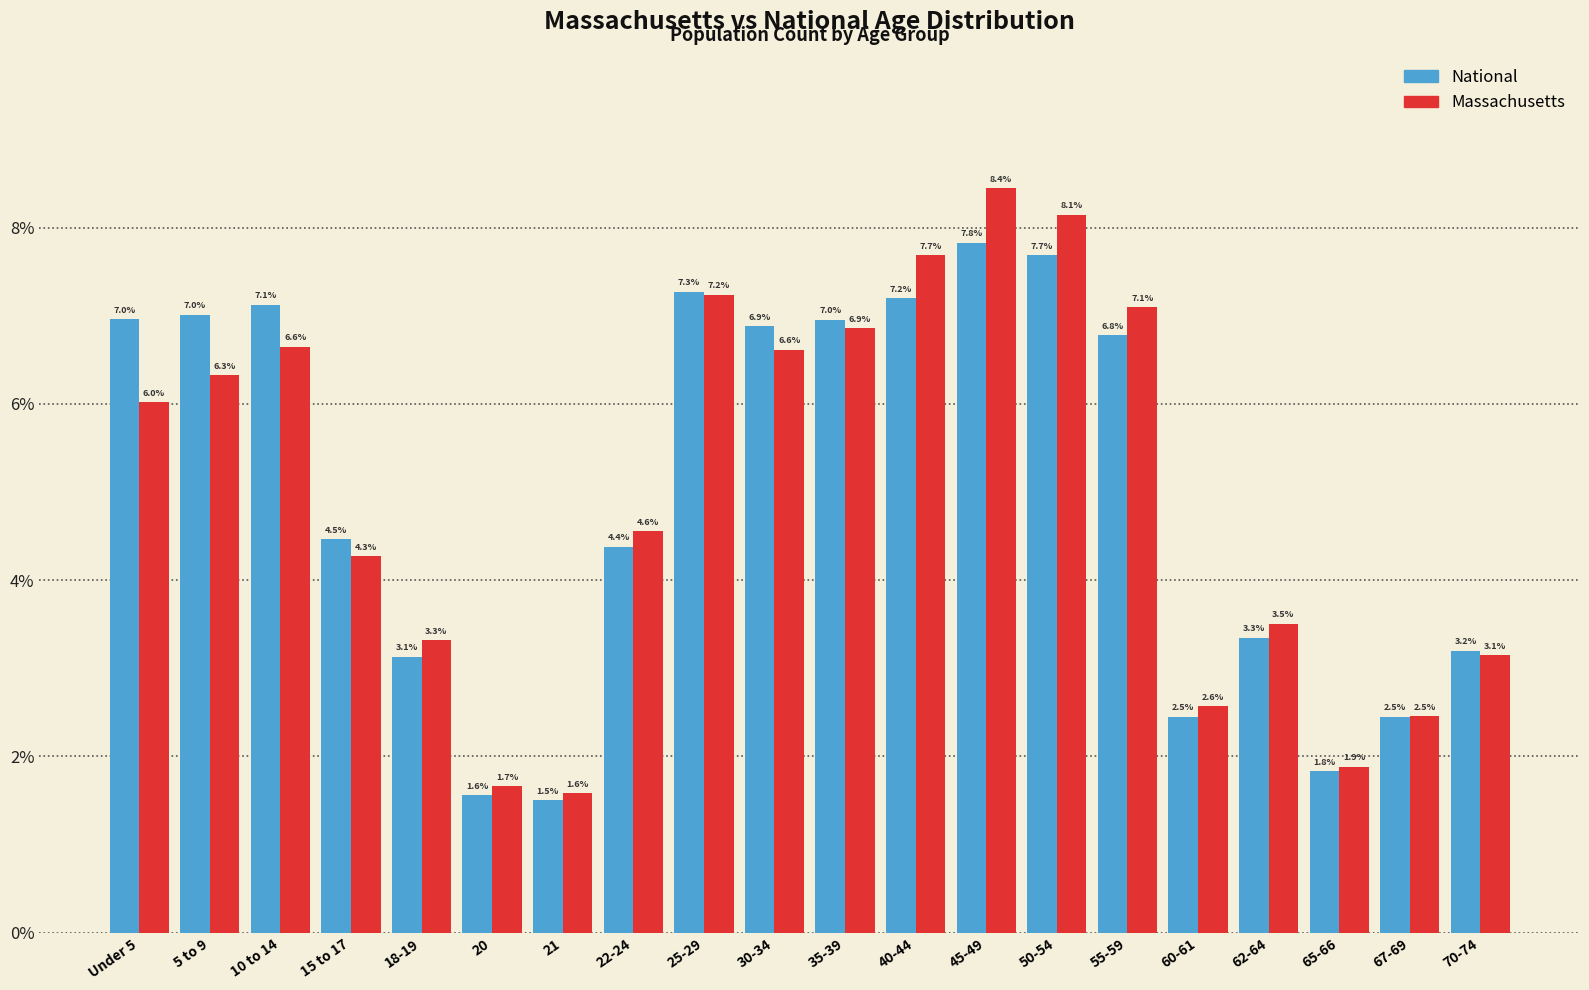

Reading left to right, extract all data points from this chart.

National: 7.0	7.0	7.1	4.5	3.1	1.6	1.5	4.4	7.3	6.9	7.0	7.2	7.8	7.7	6.8	2.5	3.3	1.8	2.5	3.2
Massachusetts: 6.0	6.3	6.6	4.3	3.3	1.7	1.6	4.6	7.2	6.6	6.9	7.7	8.4	8.1	7.1	2.6	3.5	1.9	2.5	3.1